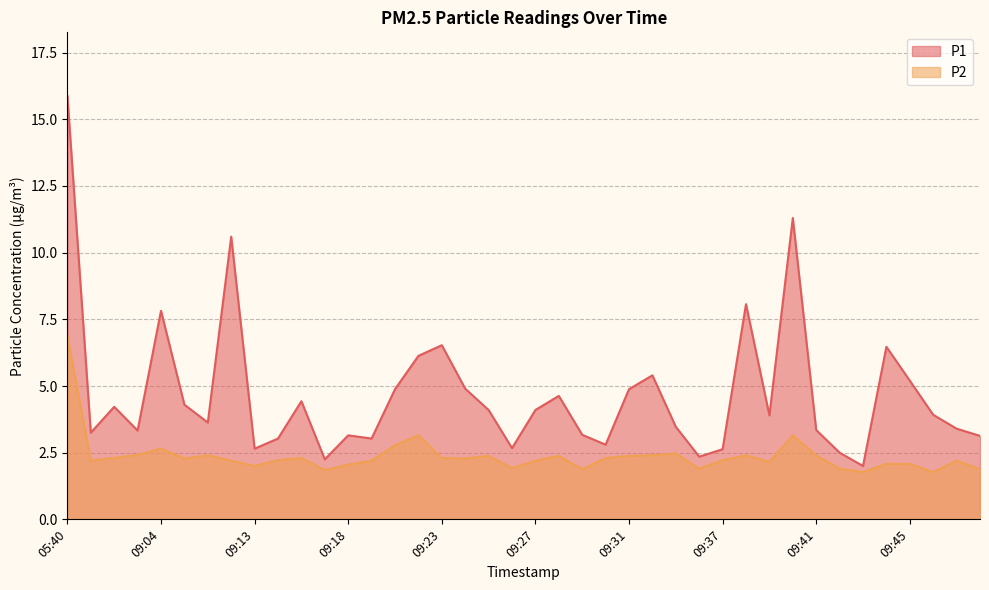

What is the spread (max minus min) of values at 09:05?

2.0